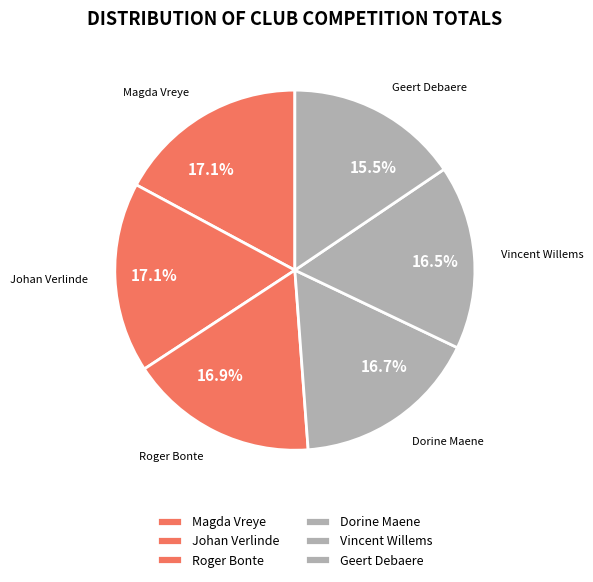

What percentage is NOT represented by Geert Debaere?

84.5%